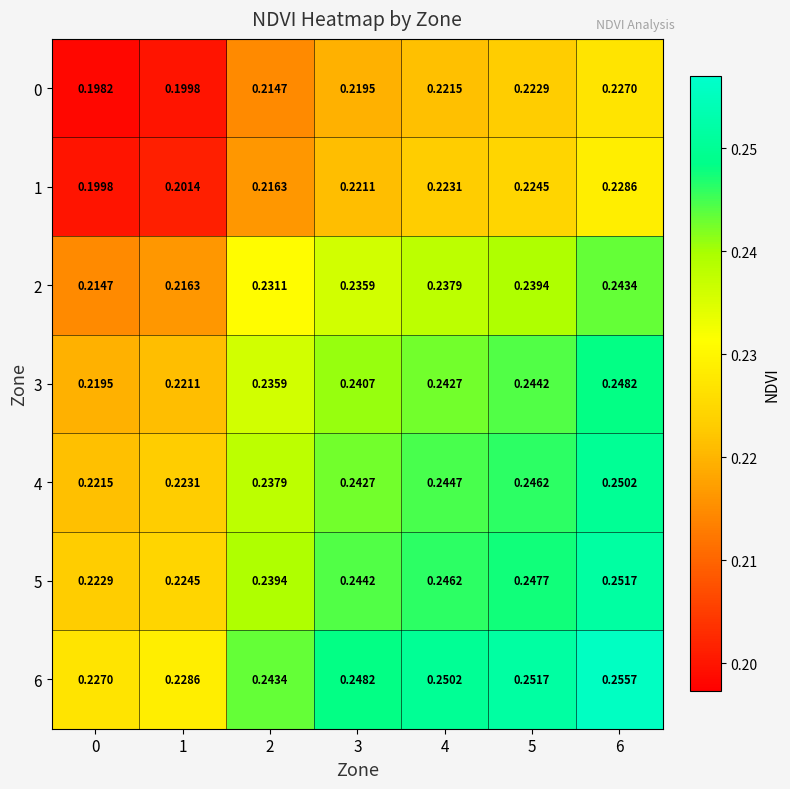

Is the value of 1 at 1 greater than the value of 6 at 5?

No